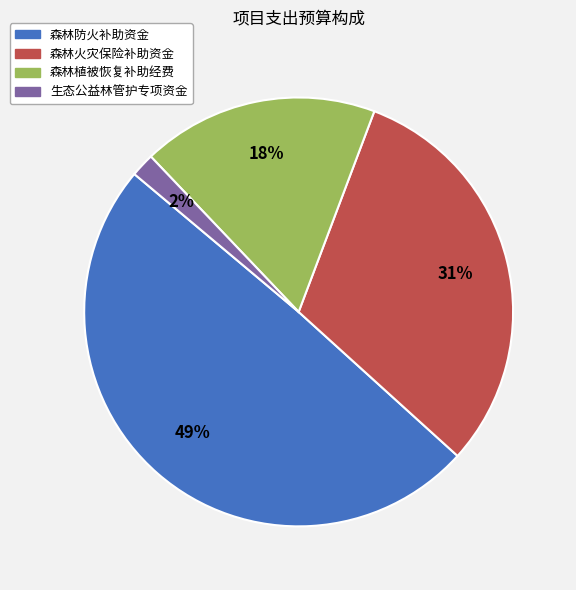

To the nearest percent, what percentage of the pie is 森林防火补助资金?

49%